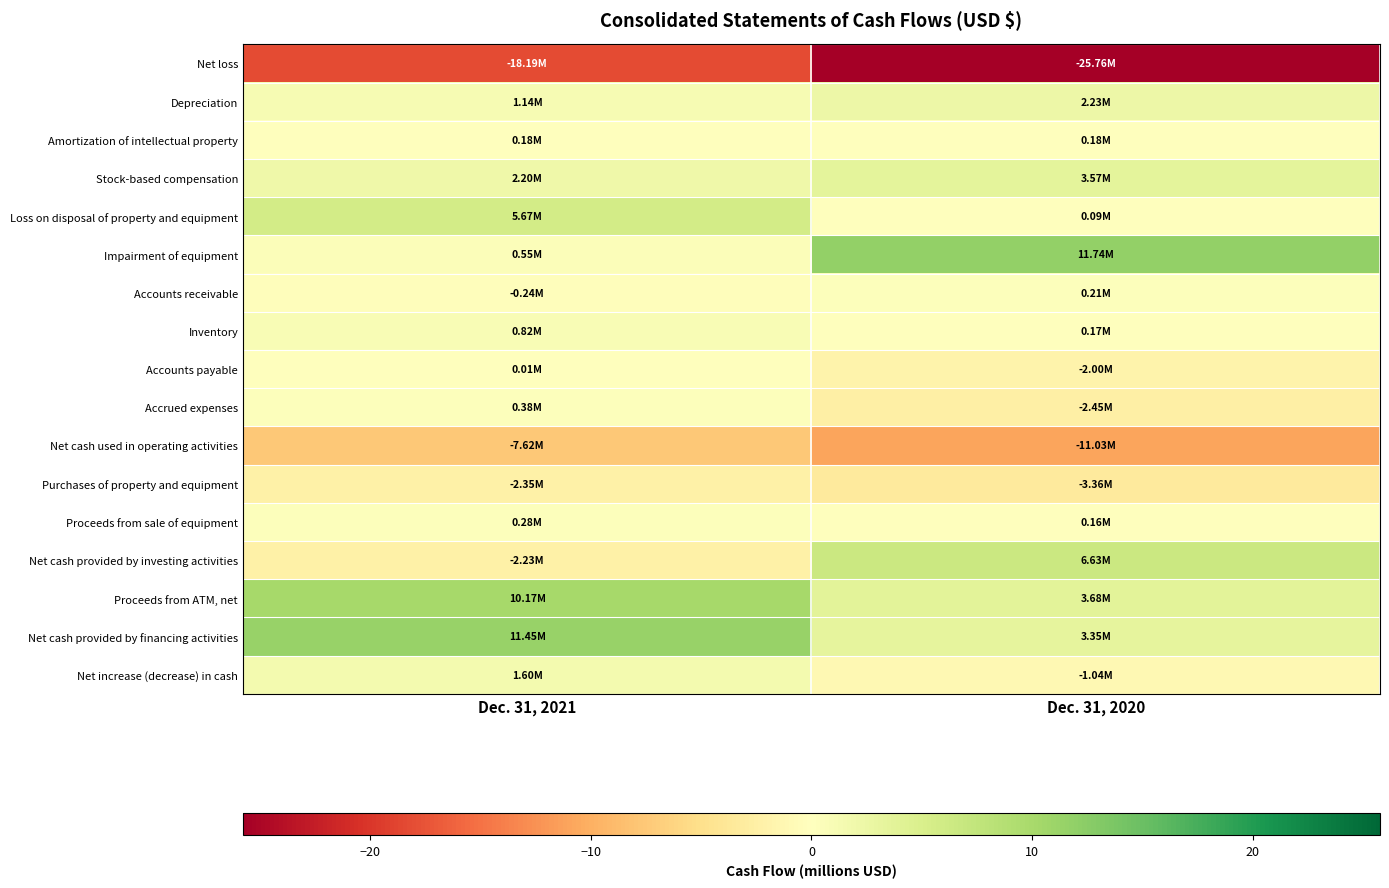

What is the difference between the highest and lowest values at Dec. 31, 2021?

29.6